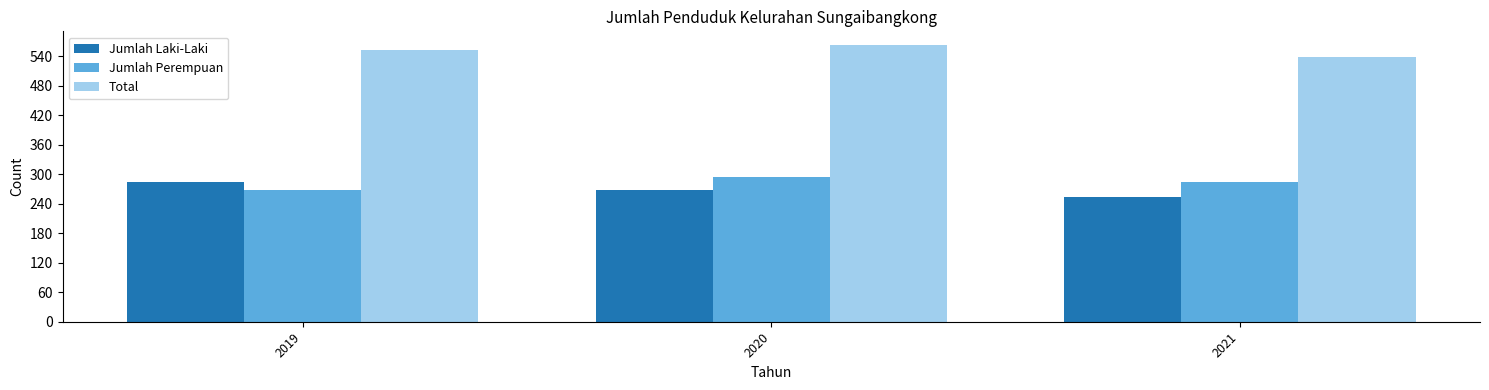

What is the spread (max minus min) of values at 2021?

284